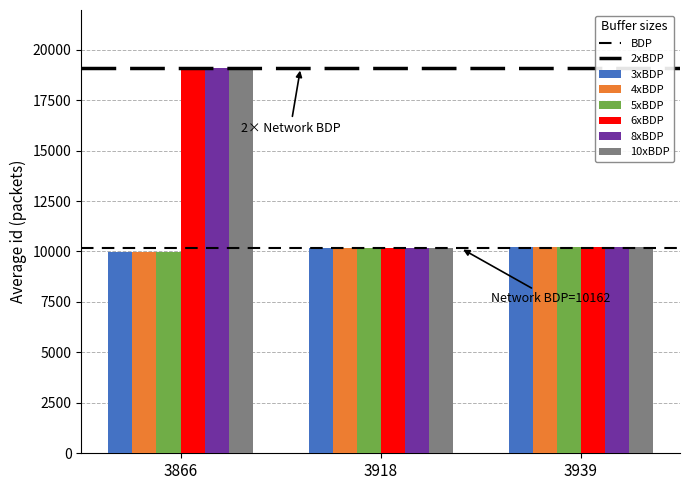

How many data points in 6xBDP are less than 10215?

1